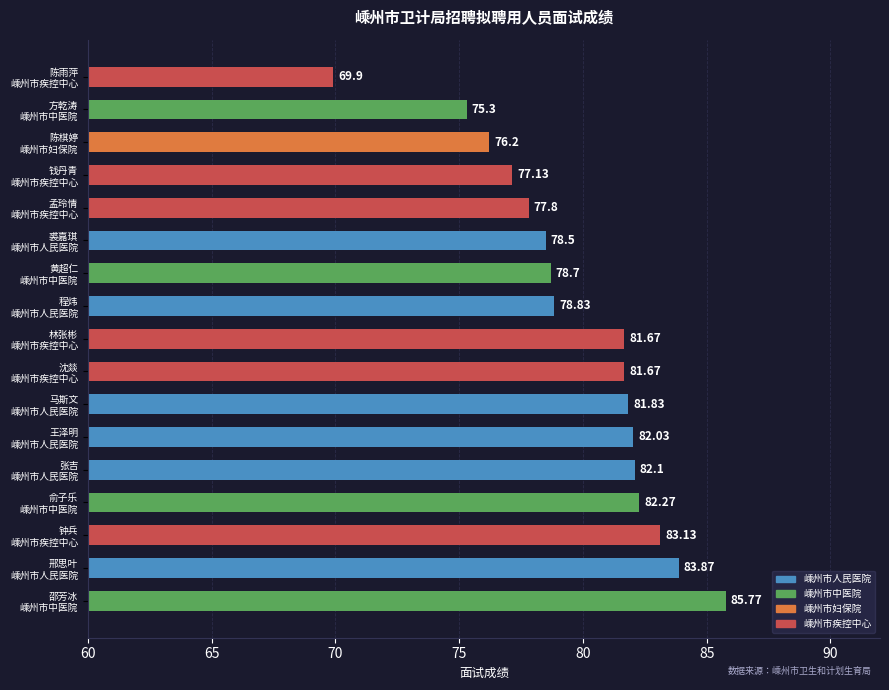

What is the difference between the second highest and minimum values?

14.0